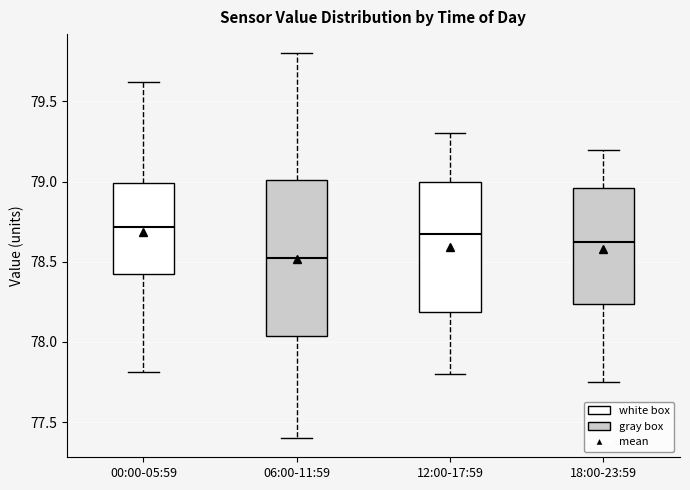

Reading left to right, transcribe this box plot: for each box, give where its median line is, the range the box spans, and where its two whiskers end, as read against the y-axis. The values are not printed on the chart, so give them approximately, as read against the axis.

00:00-05:59: median 78.70, box 78.40 to 79.00, whiskers 77.80 to 79.60
06:00-11:59: median 78.55, box 78.05 to 79.00, whiskers 77.40 to 79.80
12:00-17:59: median 78.70, box 78.20 to 79.00, whiskers 77.80 to 79.30
18:00-23:59: median 78.65, box 78.25 to 78.95, whiskers 77.75 to 79.20